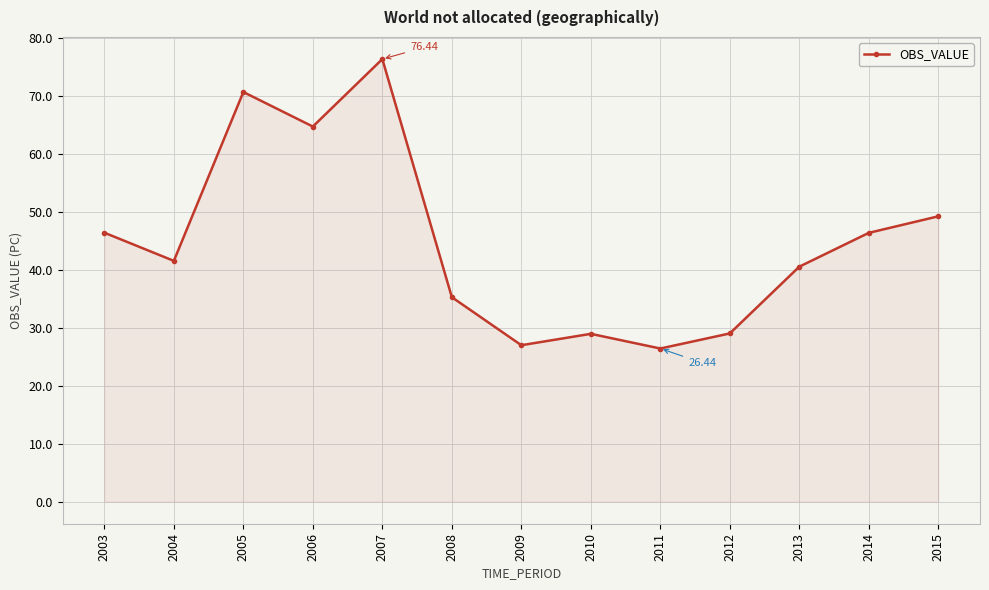

How many lines are shown in the chart?

1